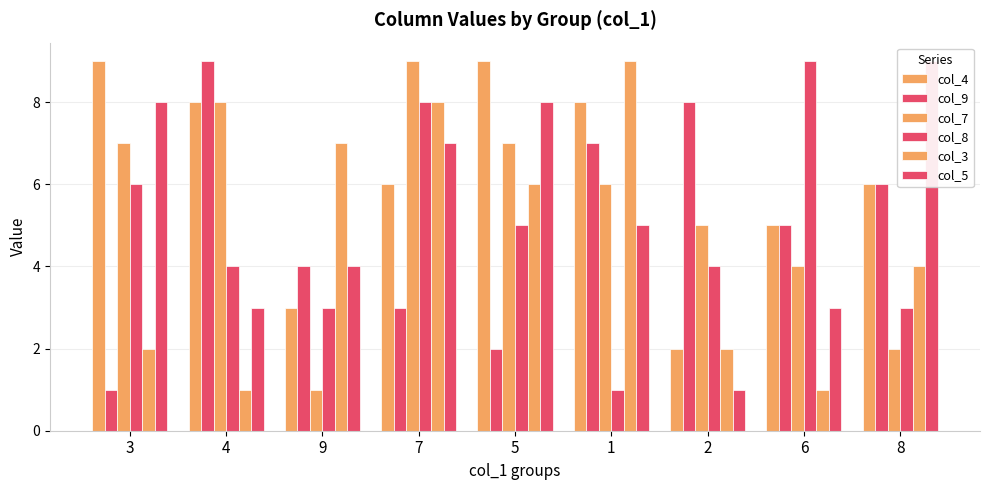

How many groups of bars are there?

9